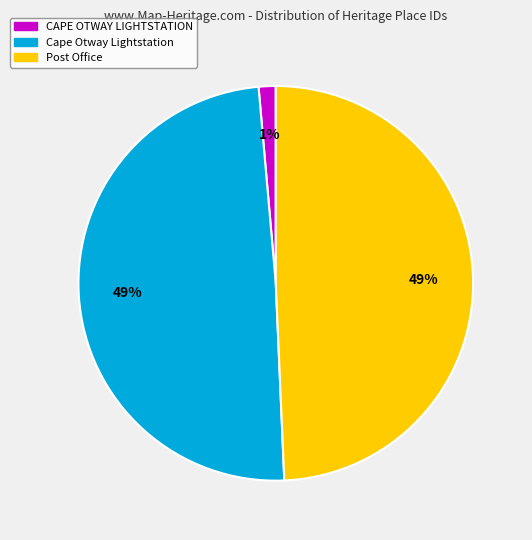

To the nearest percent, what portion does CAPE OTWAY LIGHTSTATION represent?

1%